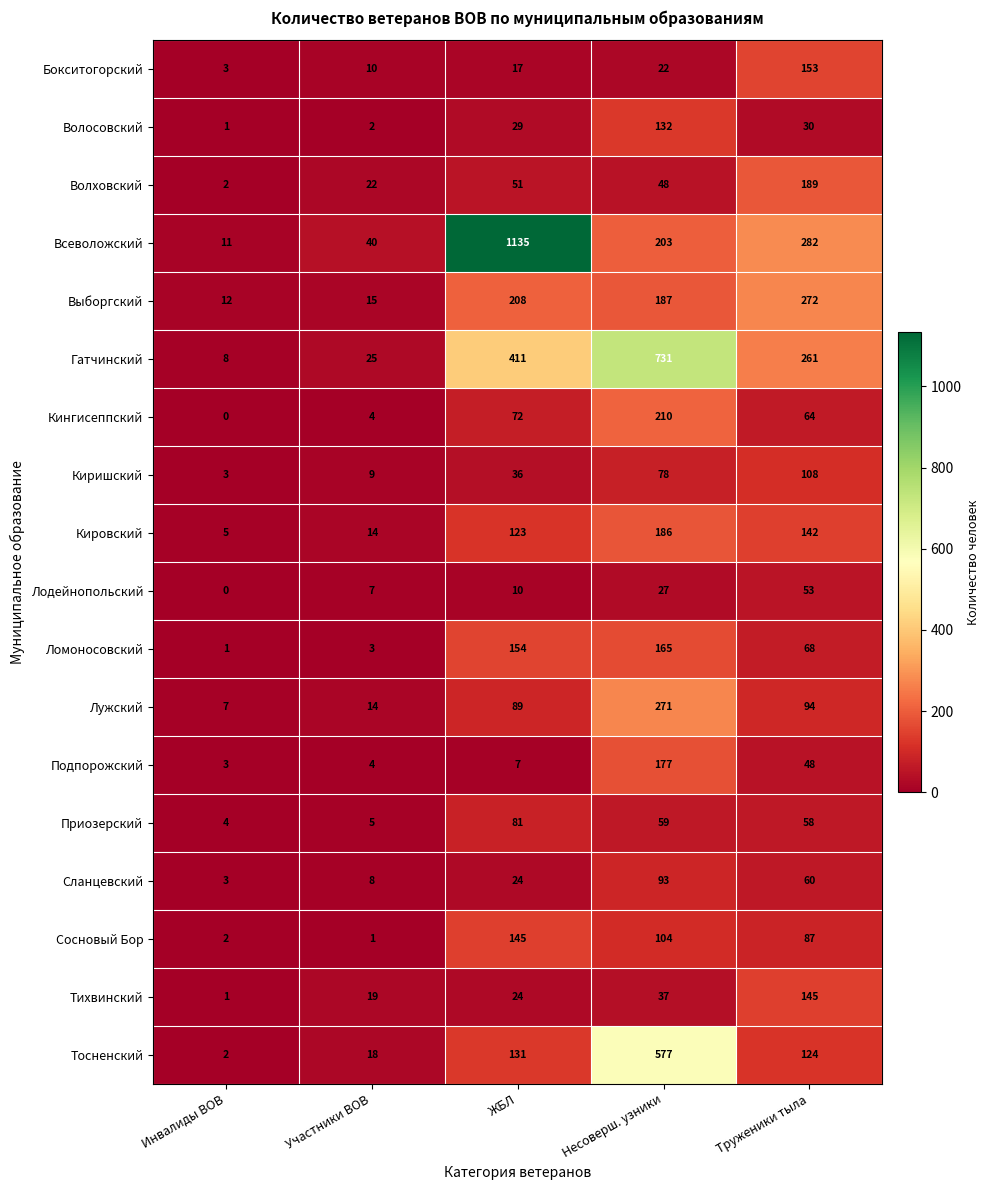

Which series changed the most between Инвалиды ВОВ and Несоверш. узники?

Гатчинский